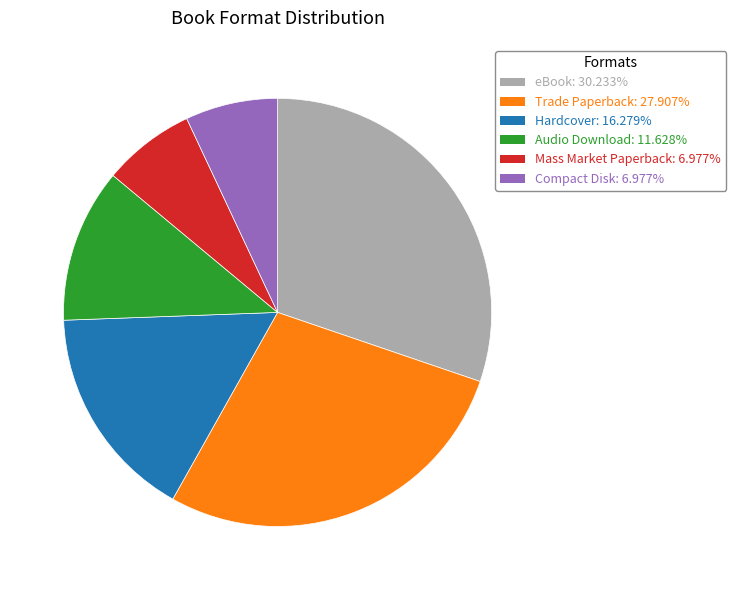

Is the sum of Mass Market Paperback and Compact Disk greater than half?

No